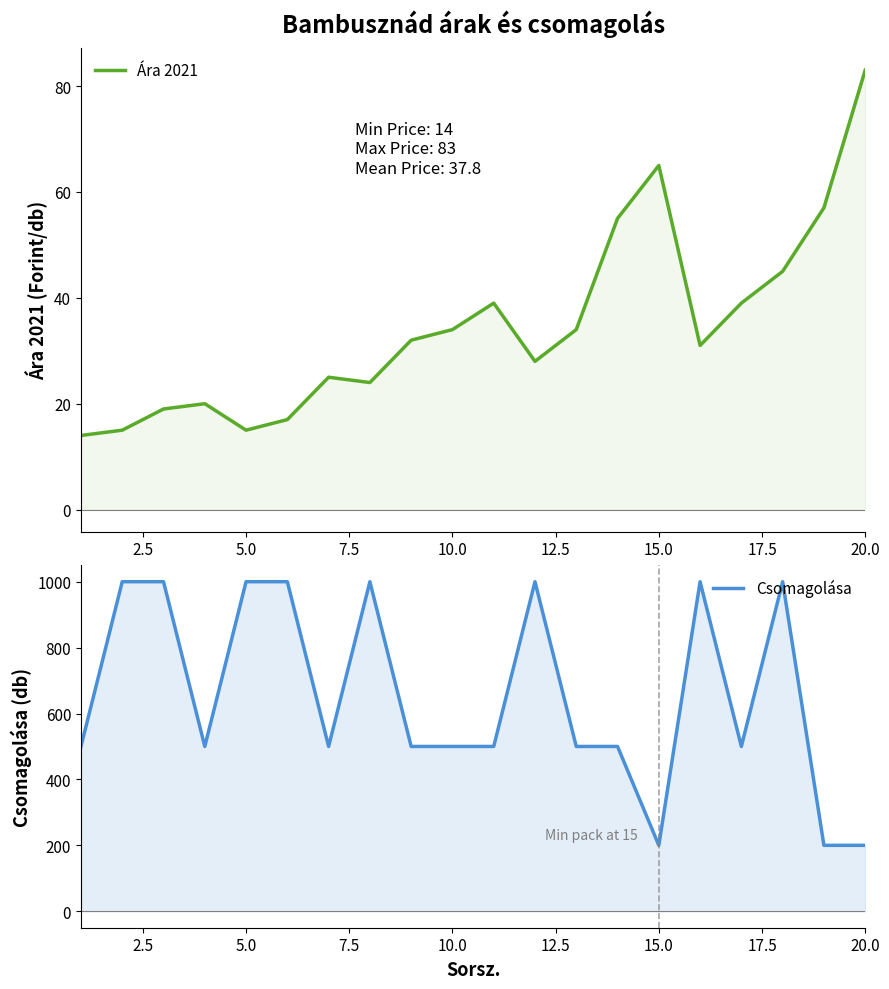

What is the highest value of the Csomagolása series?

1000